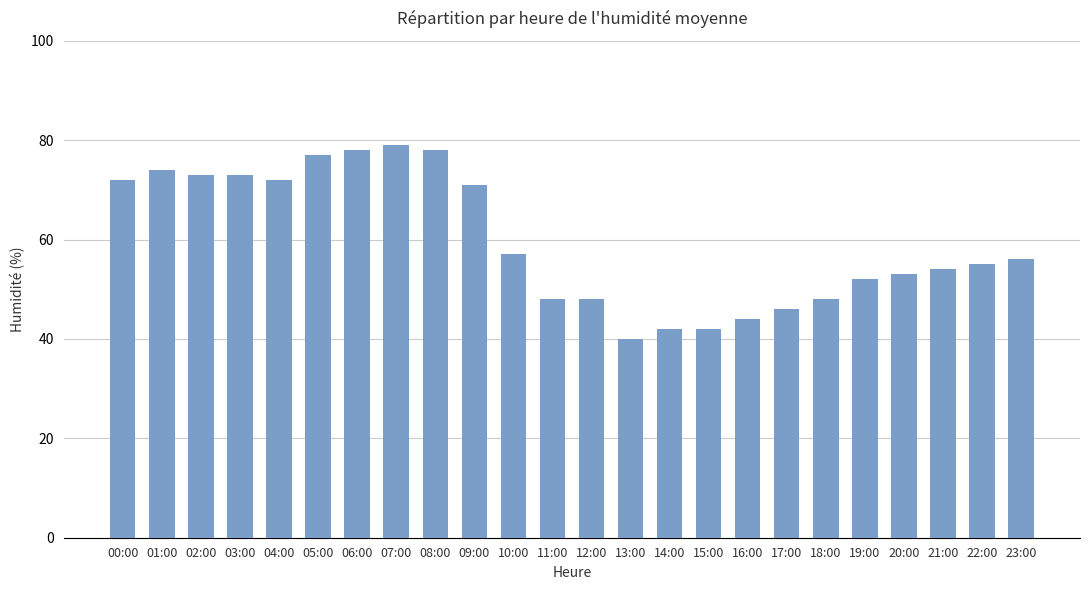

The value at 00:00 is 72. True or false?

True